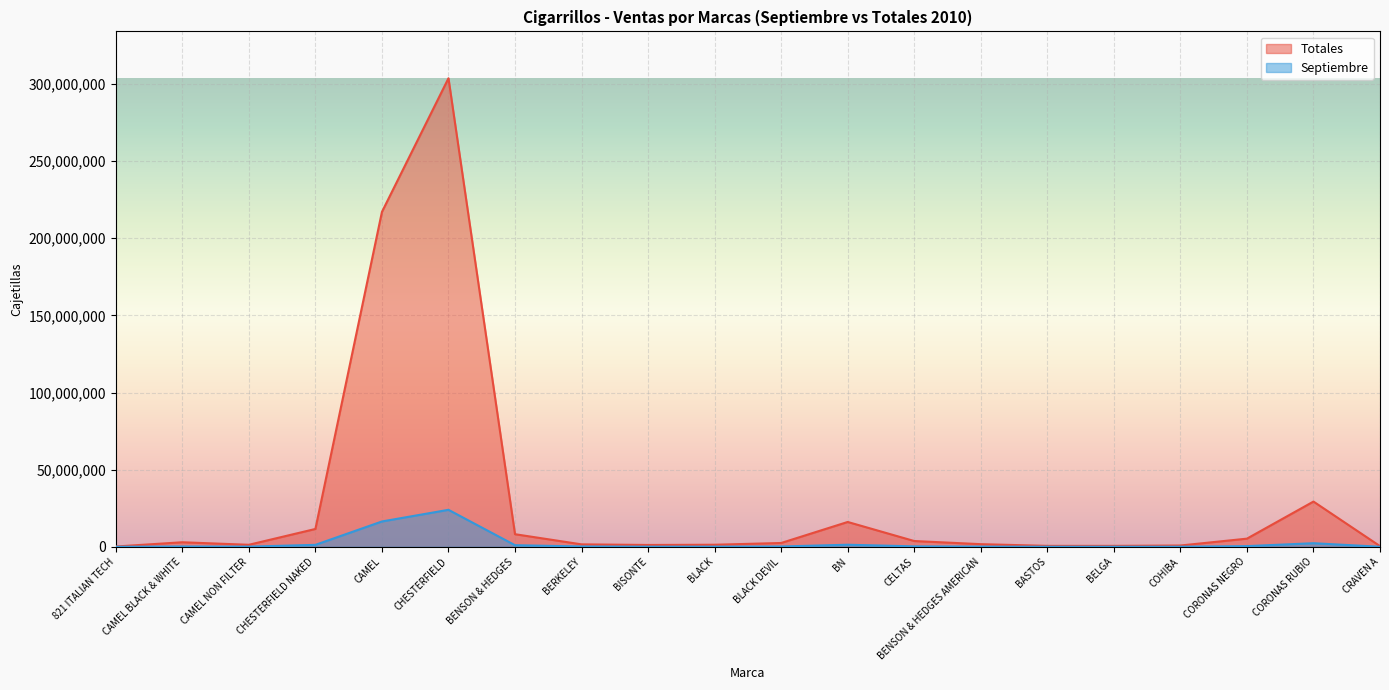

Is it true that Septiembre equals 16423082 at CAMEL?

True